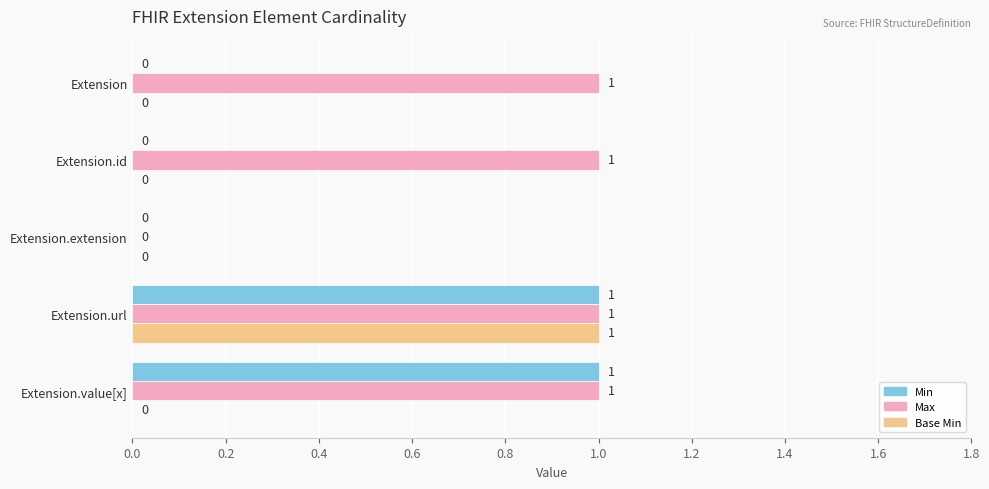

Which series has the largest total across all categories?

Max